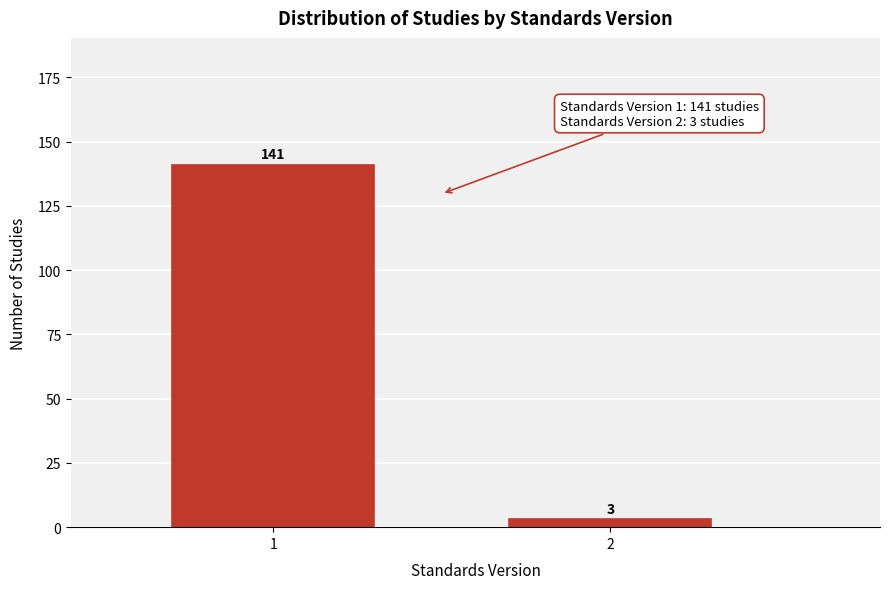

Reading left to right, list all the values displayed in this chart.

141	3